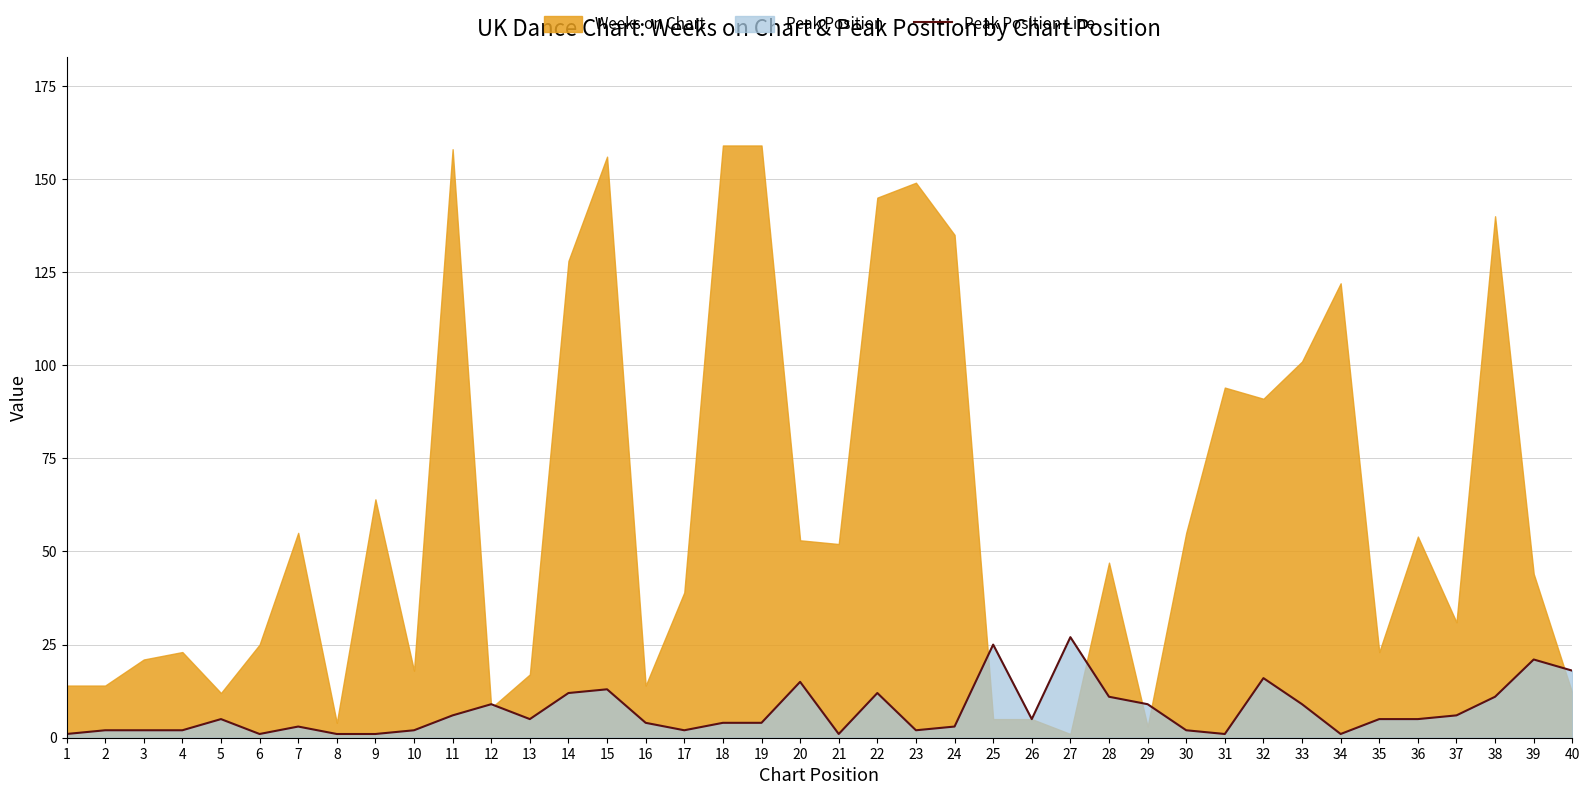

Reading left to right, list all the values displayed in this chart.

1=1	2=2	3=2	4=2	5=5	6=1	7=3	8=1	9=1	10=2	11=6	12=9	13=5	14=12	15=13	16=4	17=2	18=4	19=4	20=15	21=1	22=12	23=2	24=3	25=25	26=5	27=27	28=11	29=9	30=2	31=1	32=16	33=9	34=1	35=5	36=5	37=6	38=11	39=21	40=18